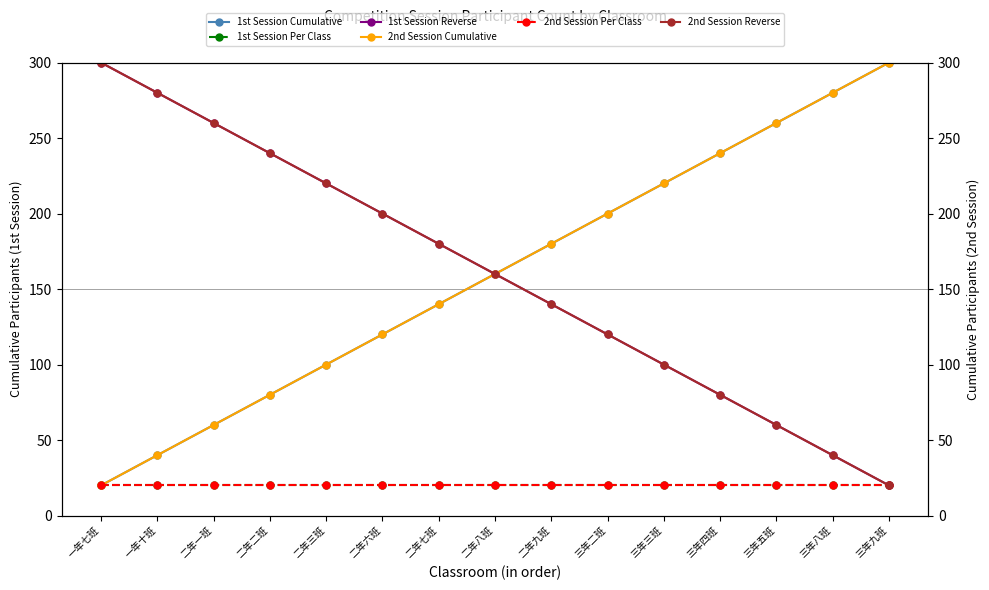

What is the label of the 15th point from the left?

三年九班